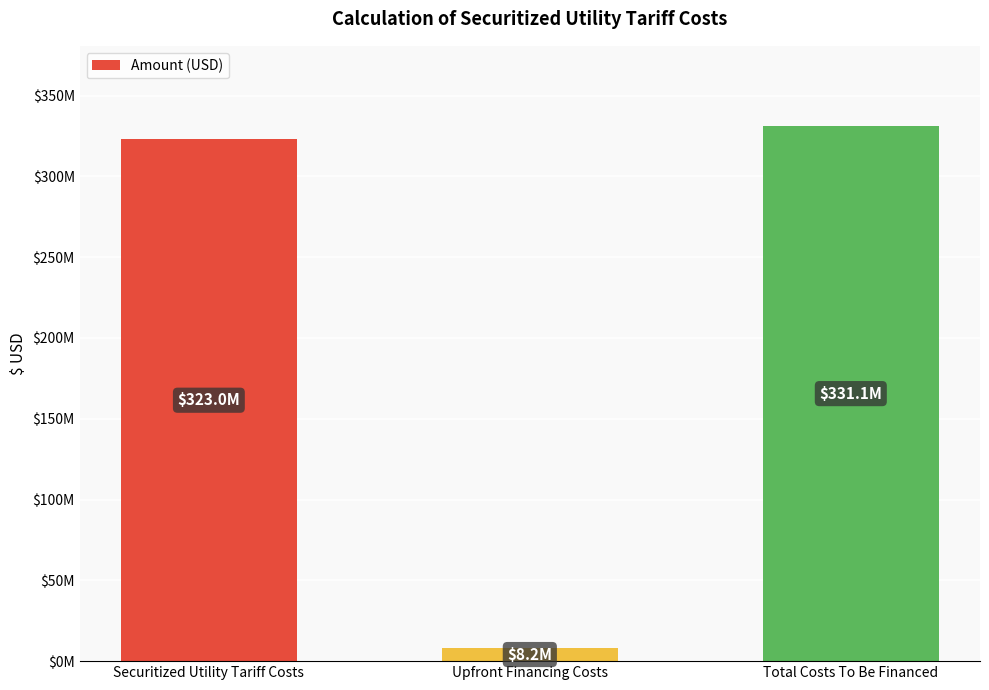

What is the sum of the values at Securitized Utility Tariff Costs and Total Costs To Be Financed?

654079000